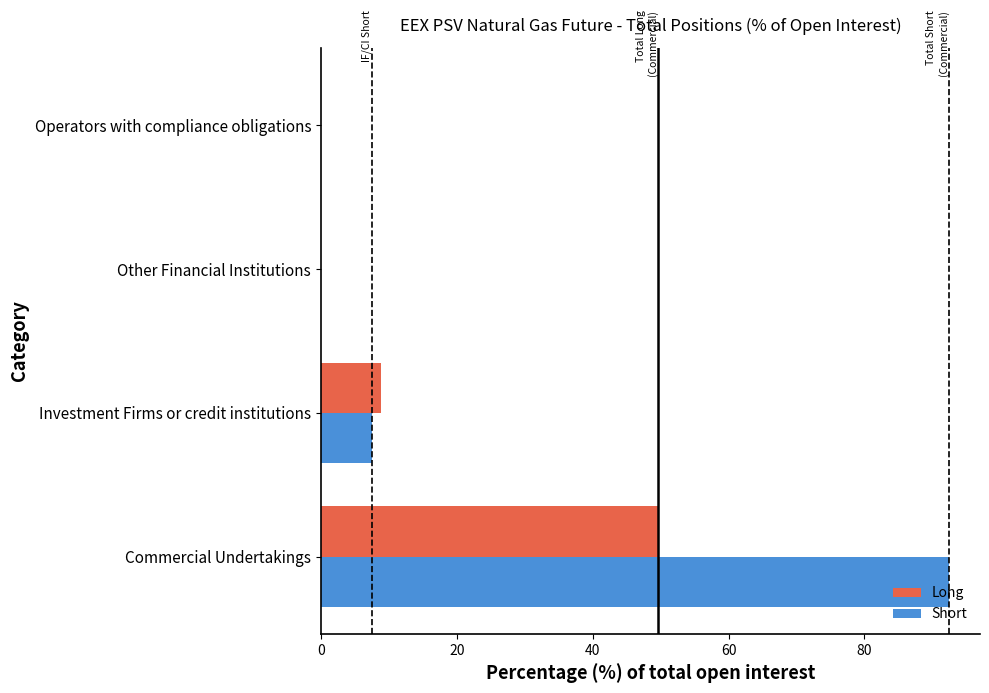

Is the value of Long at Investment Firms or credit institutions greater than the value of Short at Operators with compliance obligations?

Yes